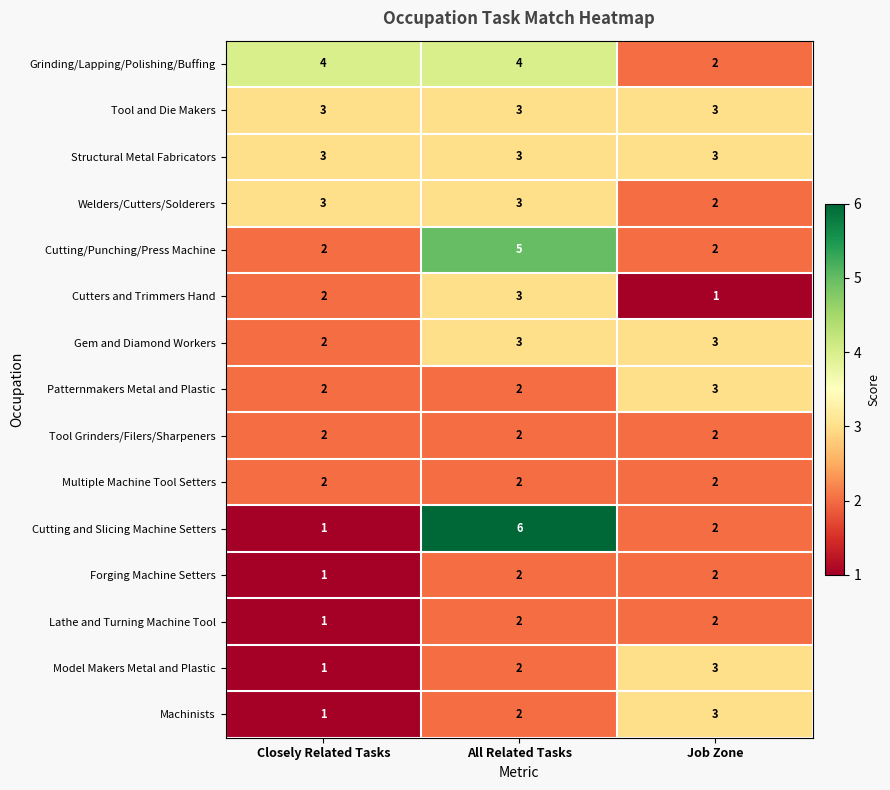

Between Closely Related Tasks and All Related Tasks, which series saw the biggest shift?

Cutting and Slicing Machine Setters